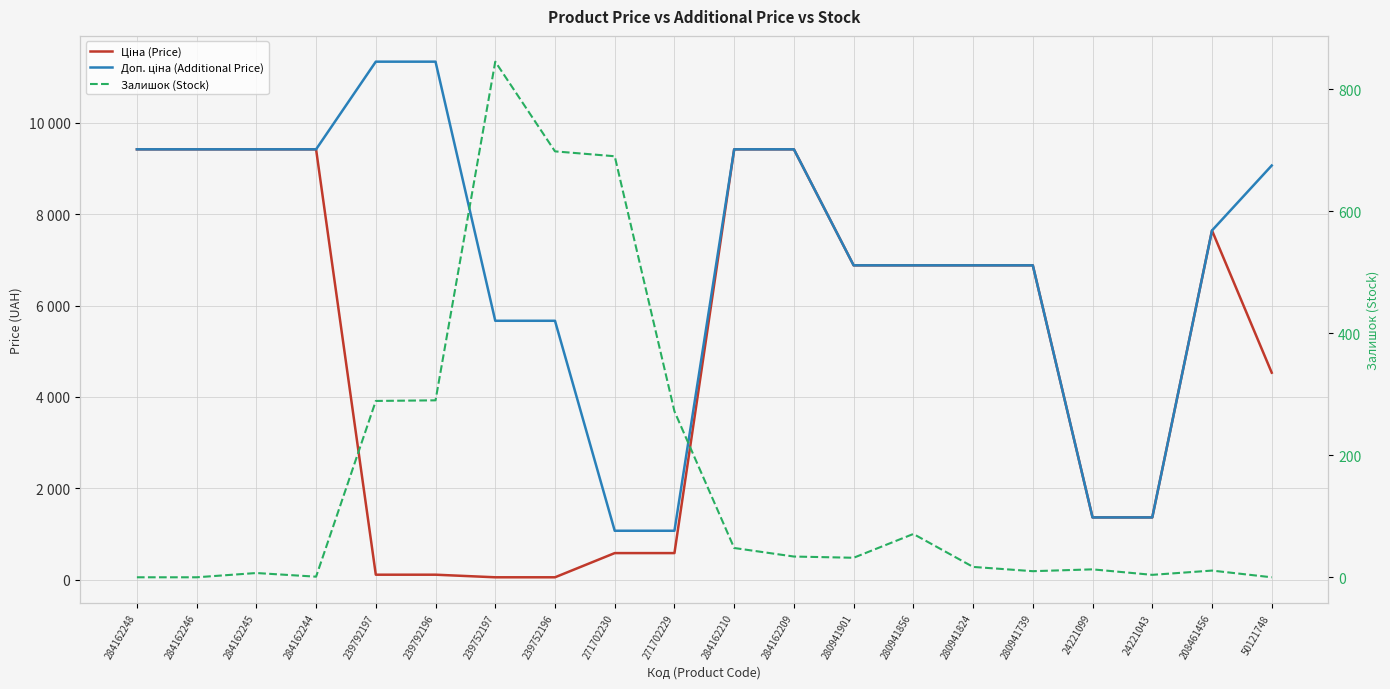

How many data points in Ціна (Price) are less than 6879?

9